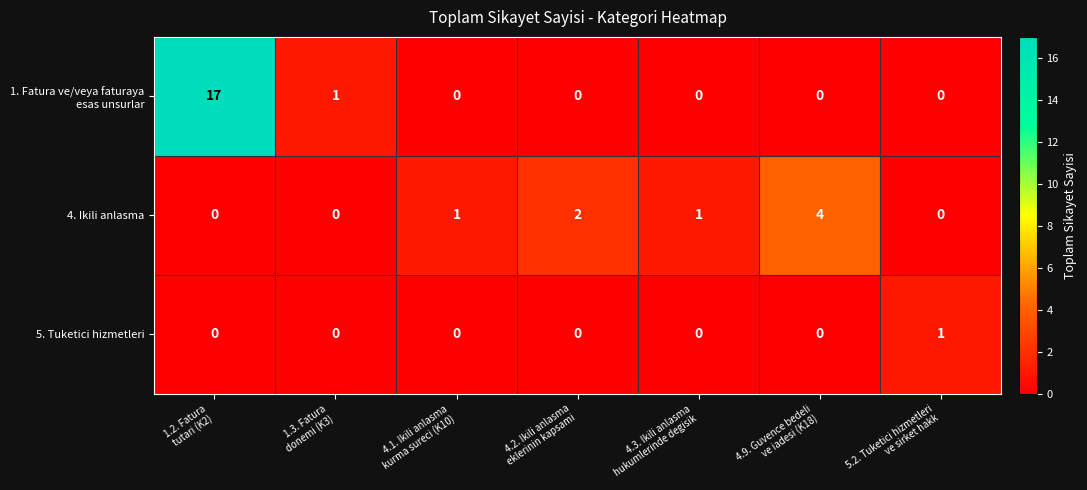

What is the greatest value displayed?

17